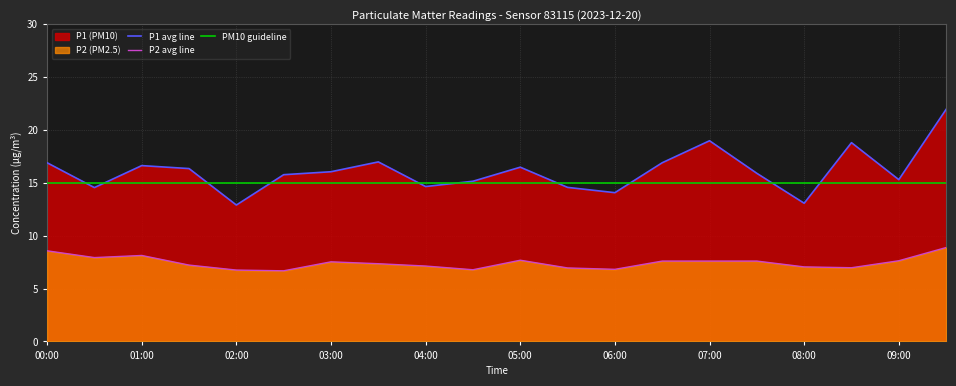

Which series changed the most between 04:30 and 06:00?

P1 (PM10)